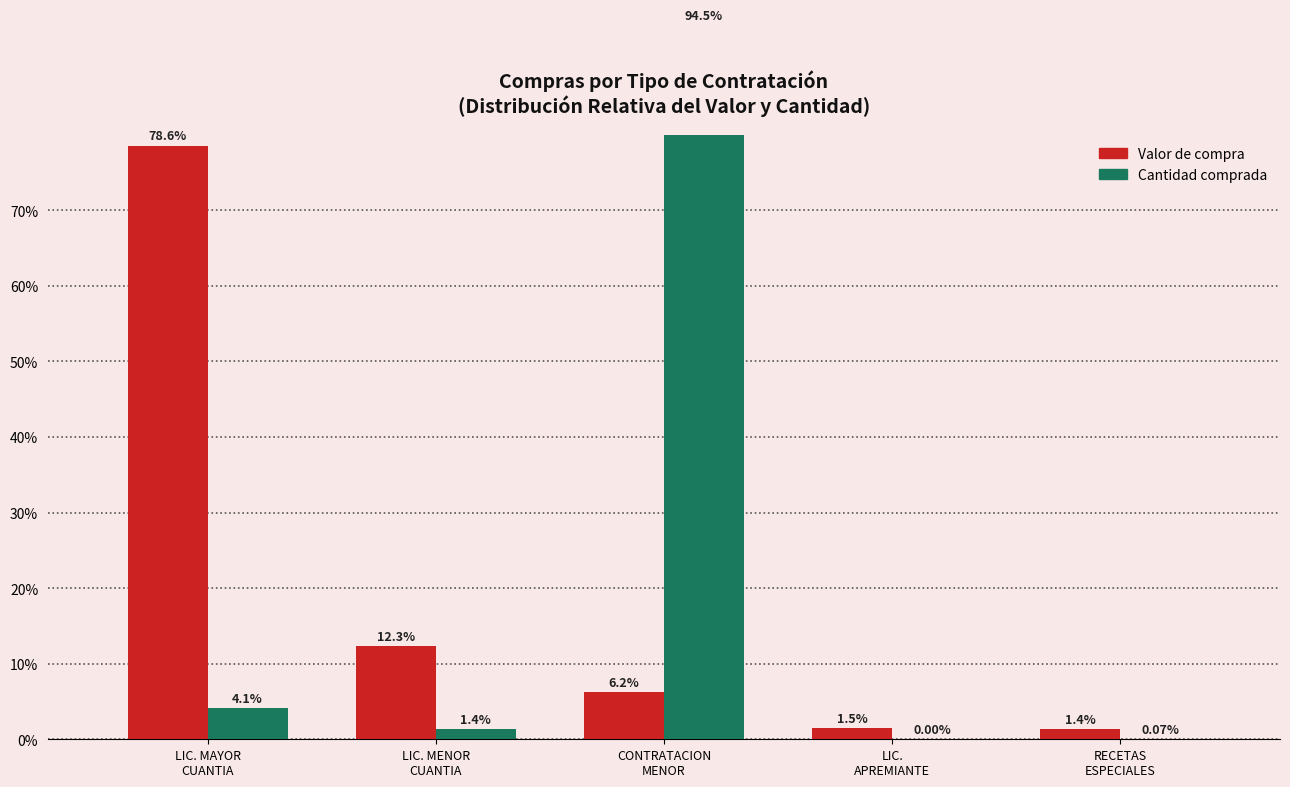

What is the maximum value shown in the chart?

94.5